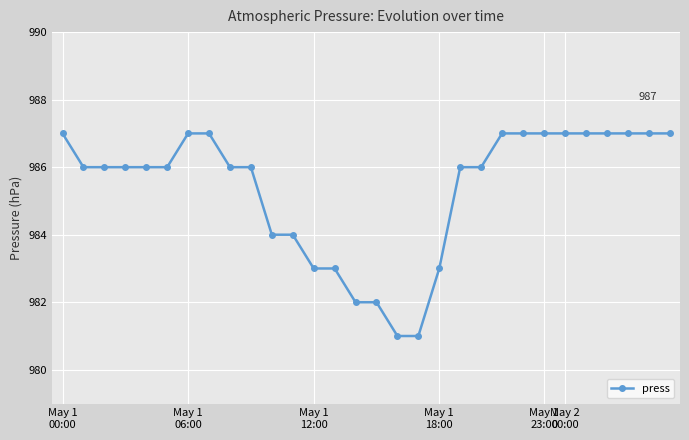

What is the difference between the maximum and minimum values?

6